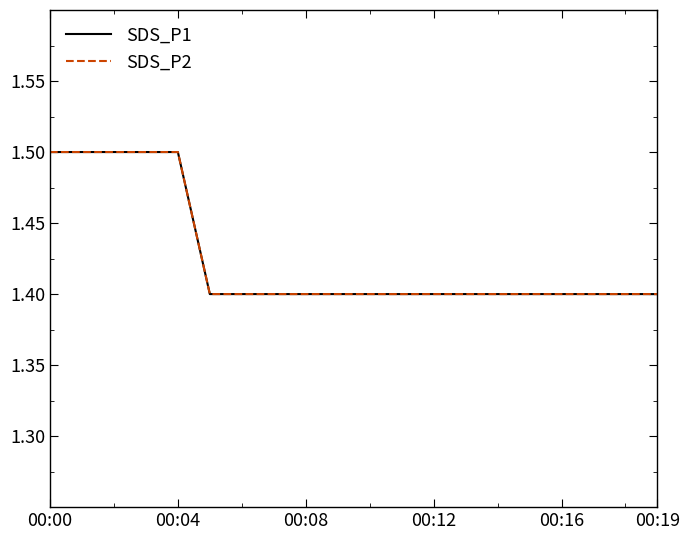

What is the maximum value shown in the chart?

1.5